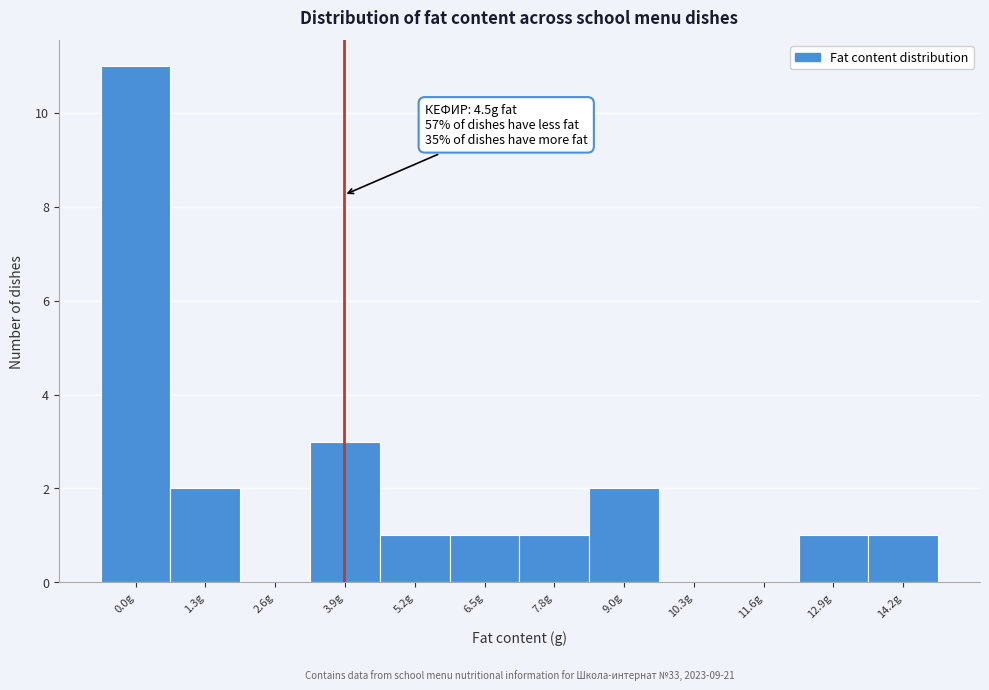

Reading left to right, list all the values displayed in this chart.

0.0g=11	1.3g=2	2.6g=0	3.9g=3	5.2g=1	6.5g=1	7.8g=1	9.0g=2	10.3g=0	11.6g=0	12.9g=1	14.2g=1